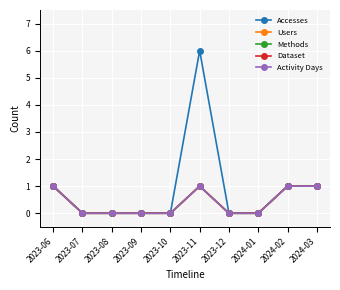

Does the chart have visible grid lines?

Yes